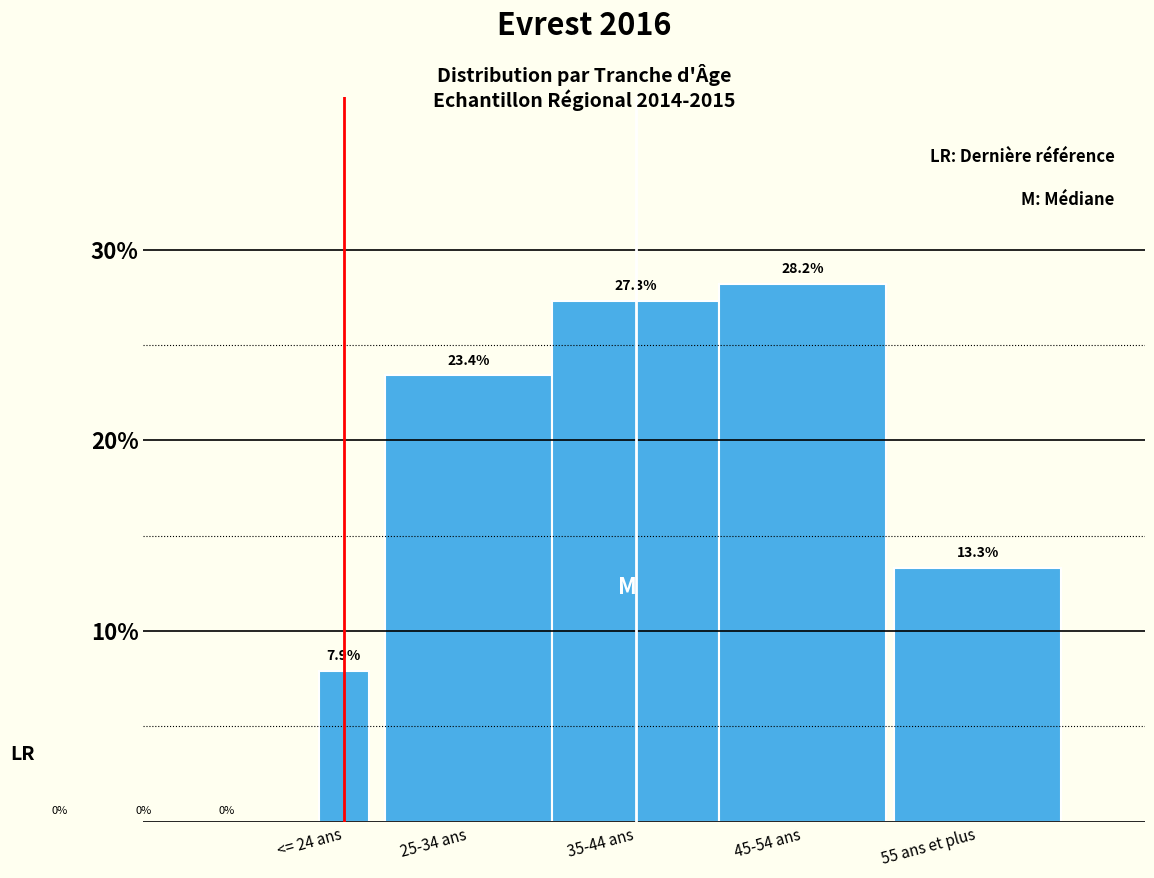

Reading left to right, transcribe all the data shown in this chart.

7.9	23.4	27.3	28.2	13.3